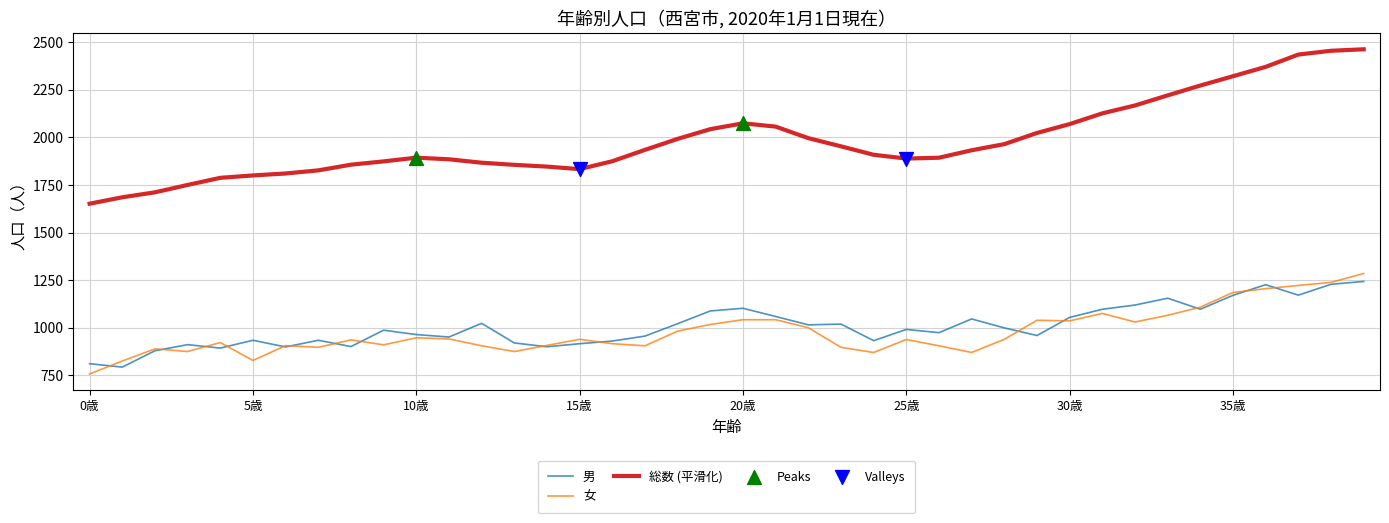

Which series has the largest total across all categories?

総数 (平滑化)